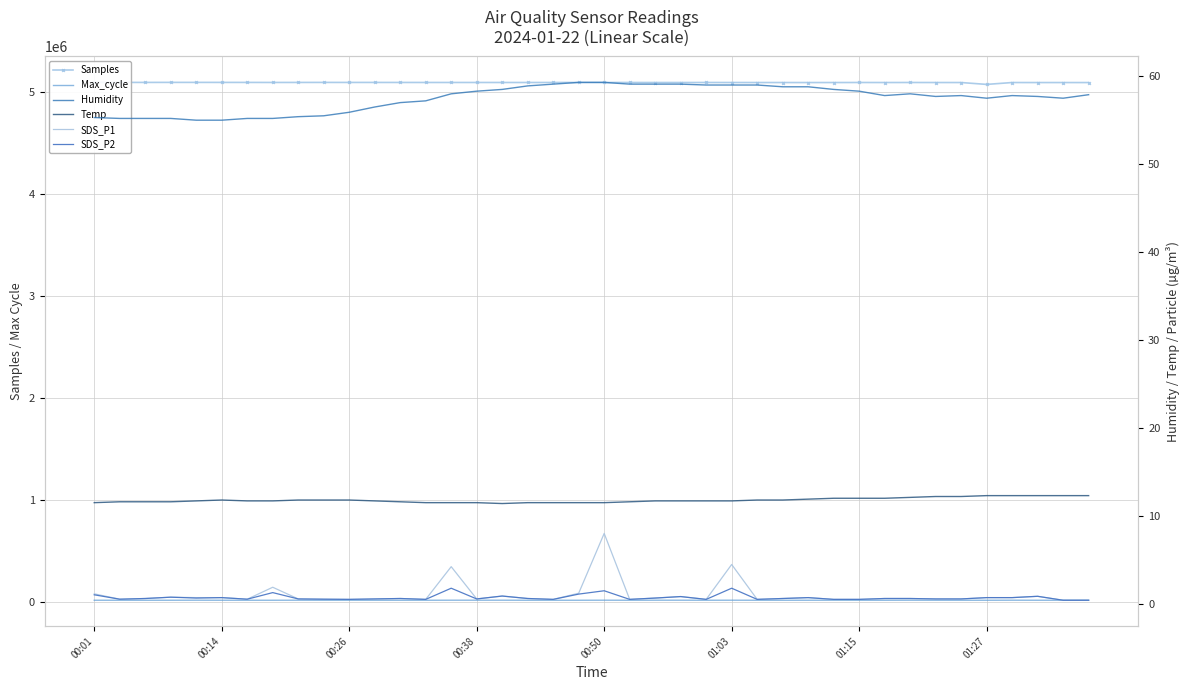

At 00:38, list the series in order from smallest to largest.

SDS_P1, SDS_P2, Temp, Humidity, Max_cycle, Samples